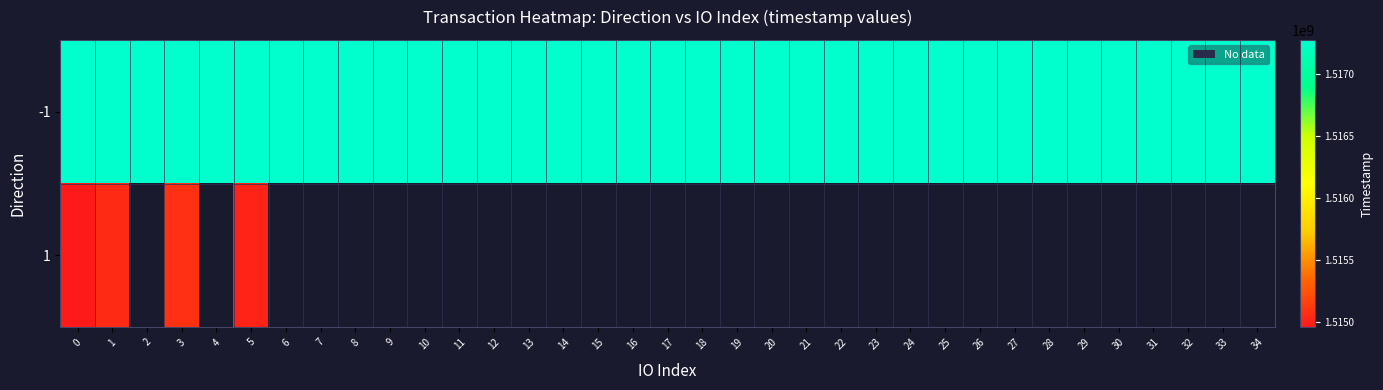

What is the minimum value shown in the chart?

1514959036.0